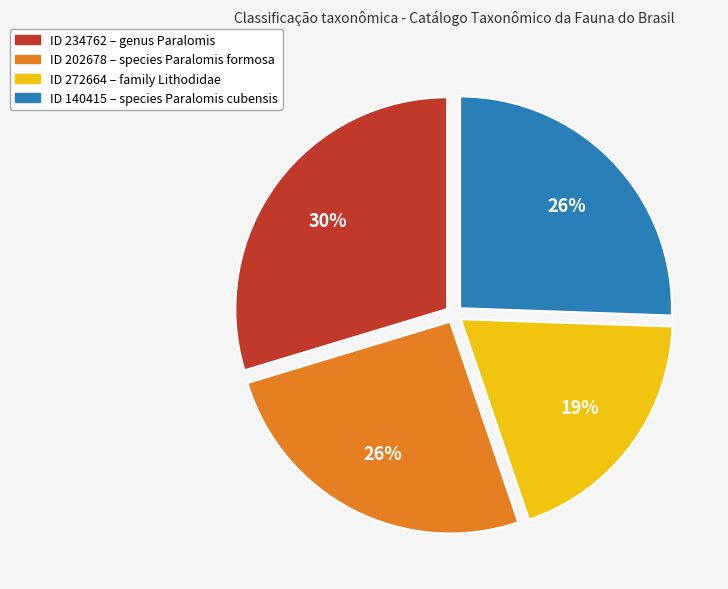

Is there any slice that represents more than half of the pie?

No